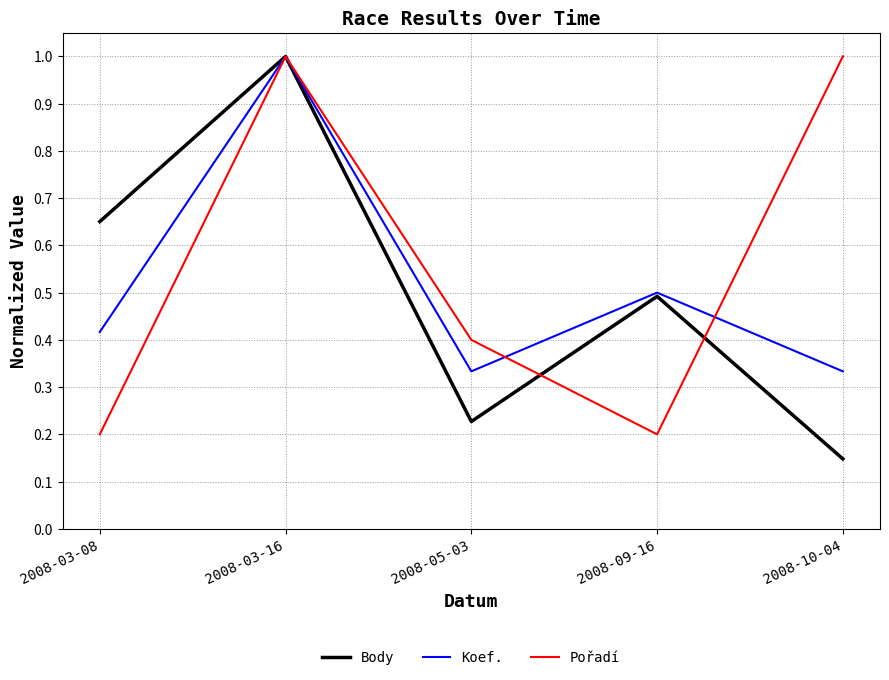

True or false: Pořadí has a value of 1.5 at 2008-10-04.

False